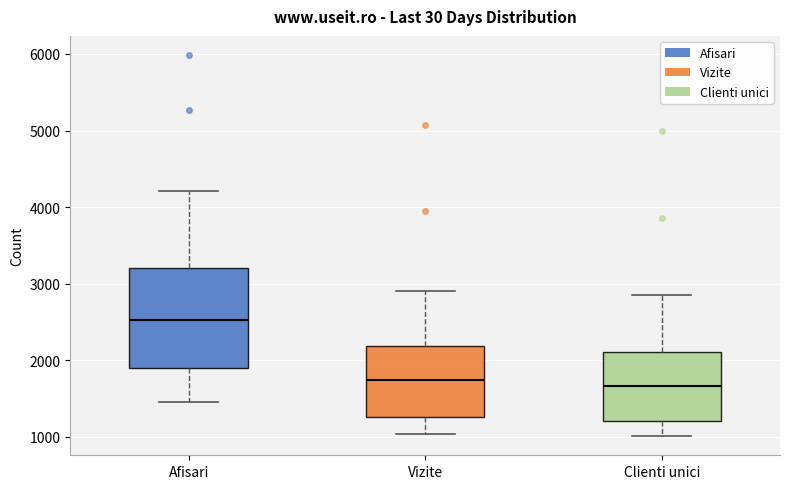

Where does the lower whisker of the box for Clienti unici end on the y-axis? The values are not printed on the chart, so give them approximately, as read against the axis.

1000